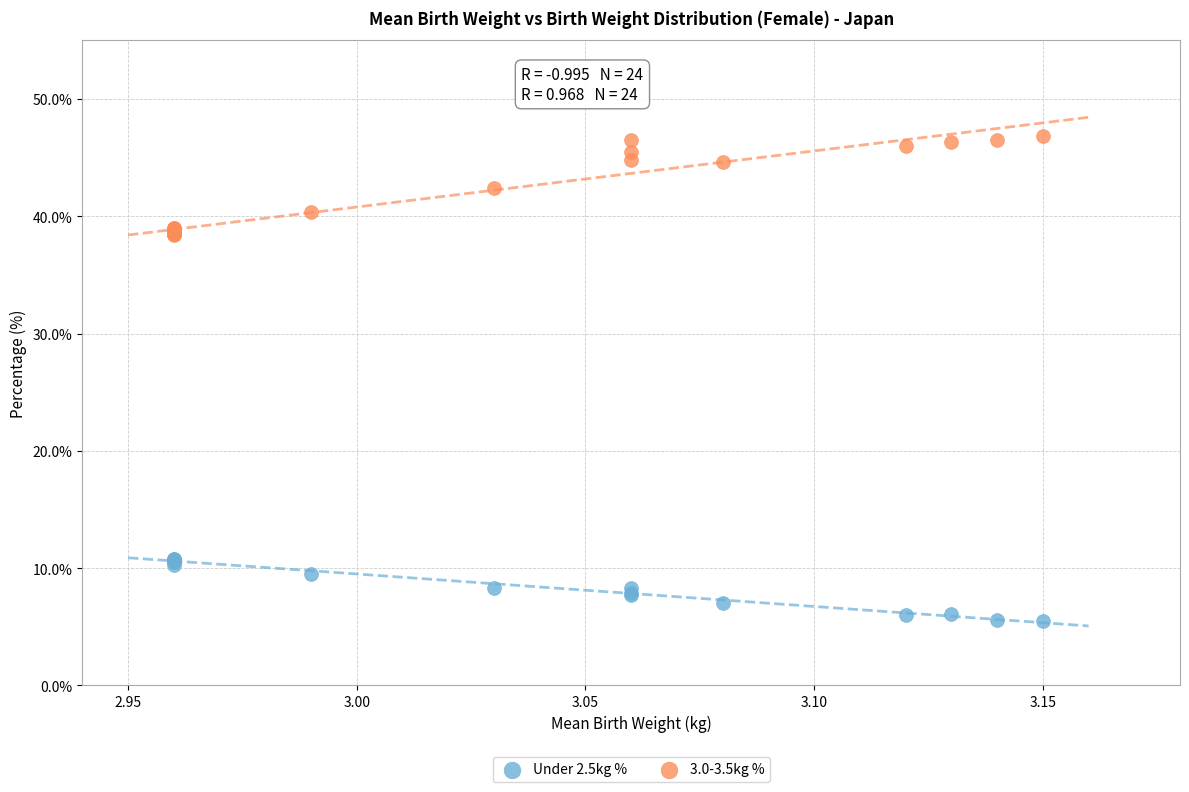

Which series contains the lowest Y value?

Under 2.5kg %